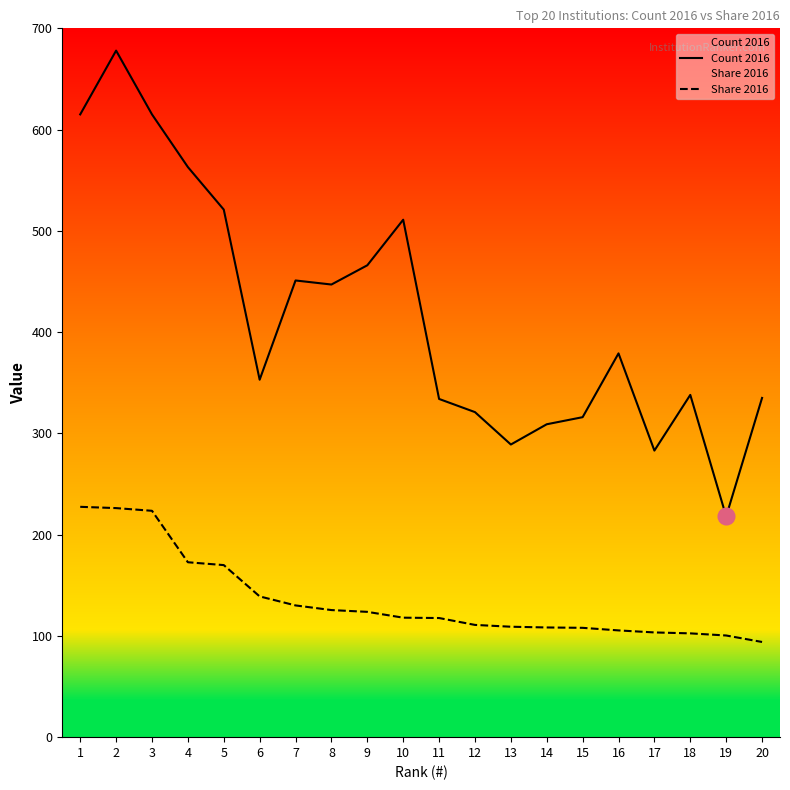

What is the smallest value displayed?

94.0